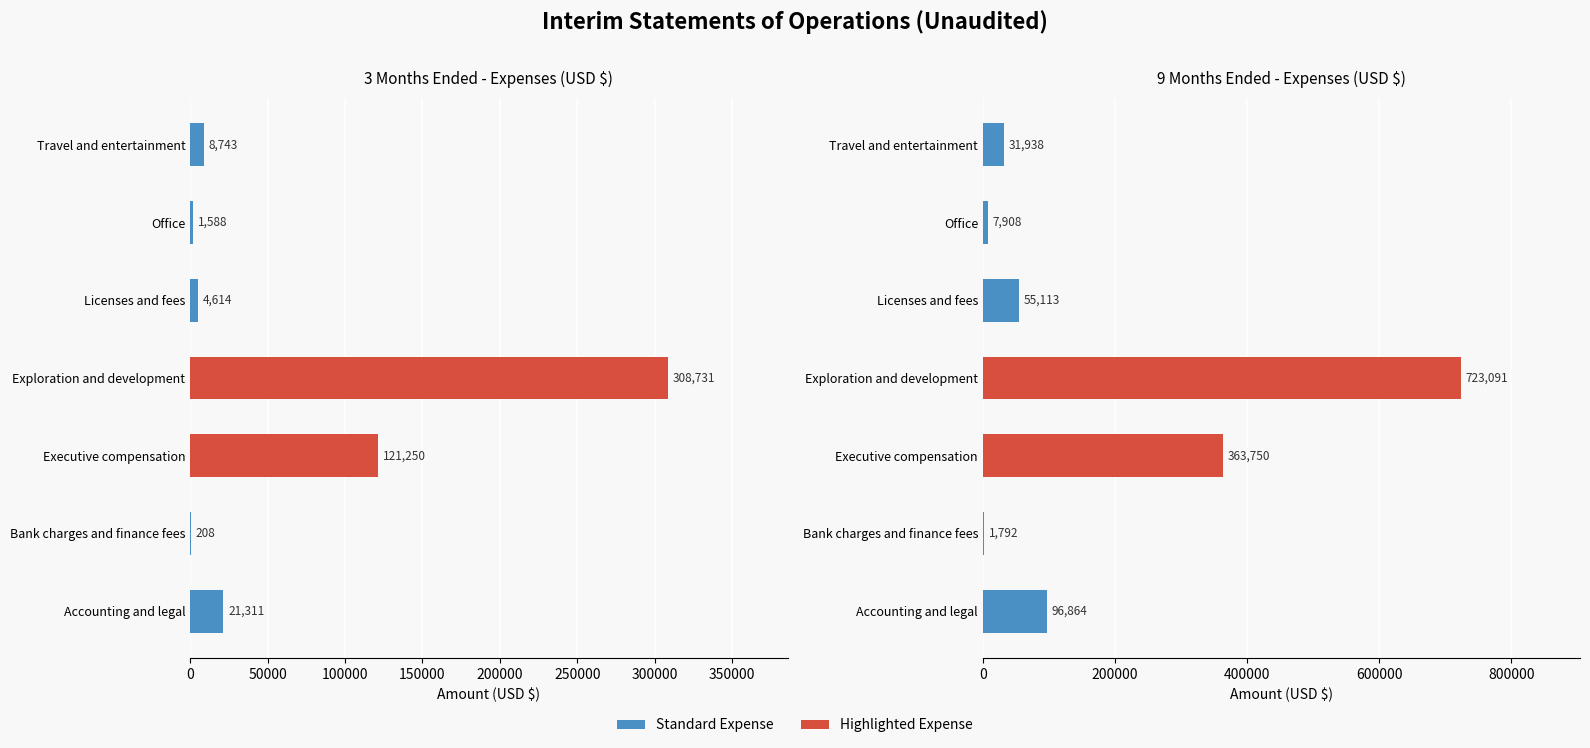

What is the maximum value shown in the chart?

723091